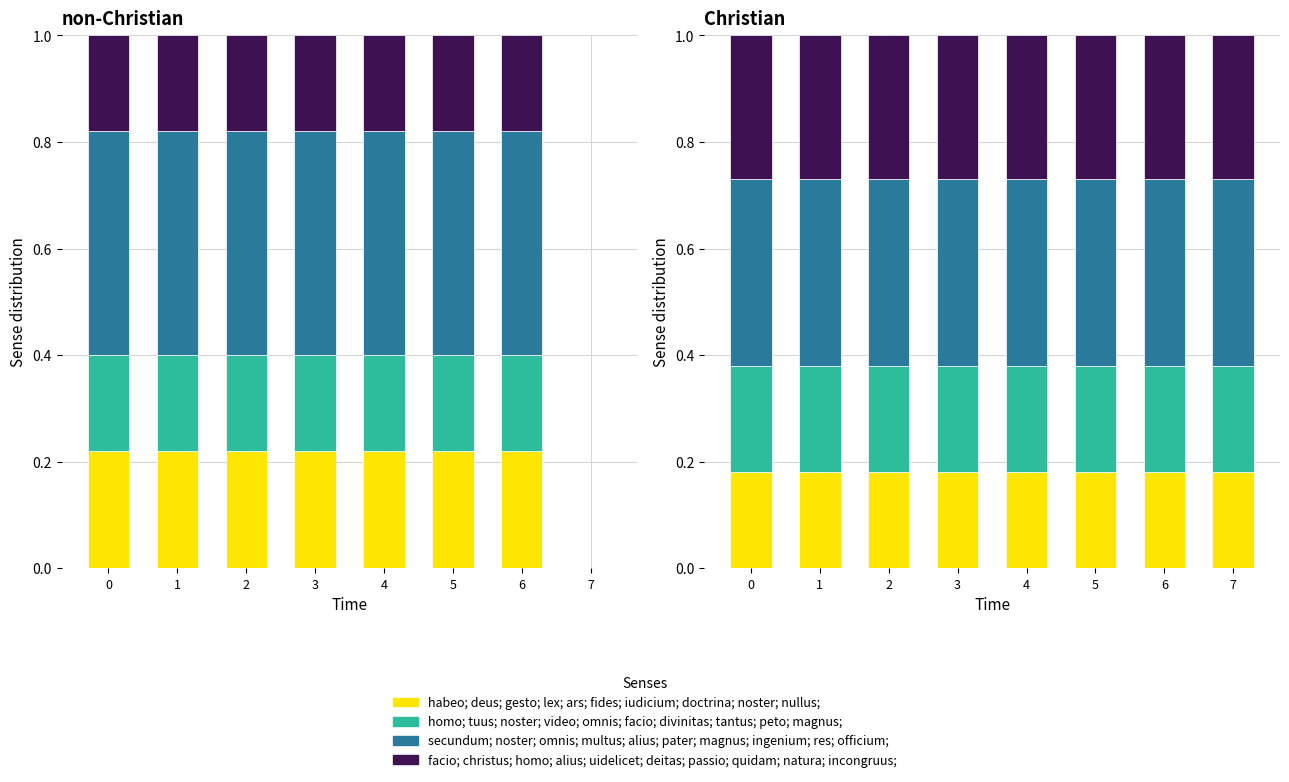

How many distinct data groups are displayed?

4